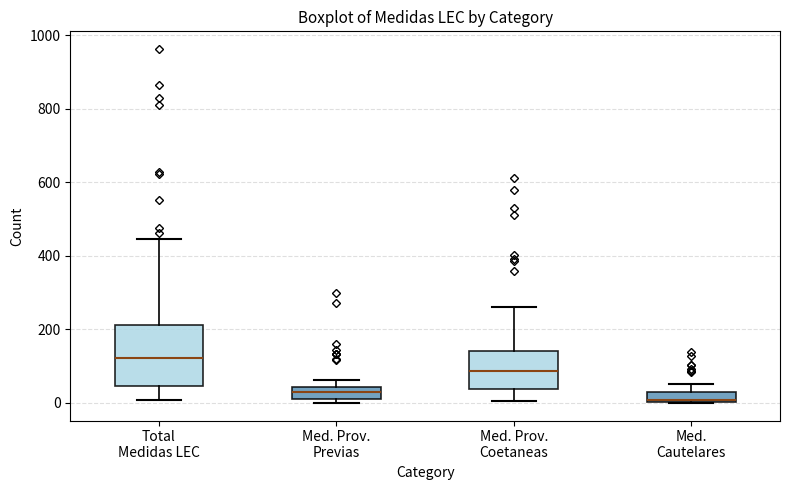

Where is the upper edge of the box for Med. Cautelares on the y-axis? The values are not printed on the chart, so give them approximately, as read against the axis.

20